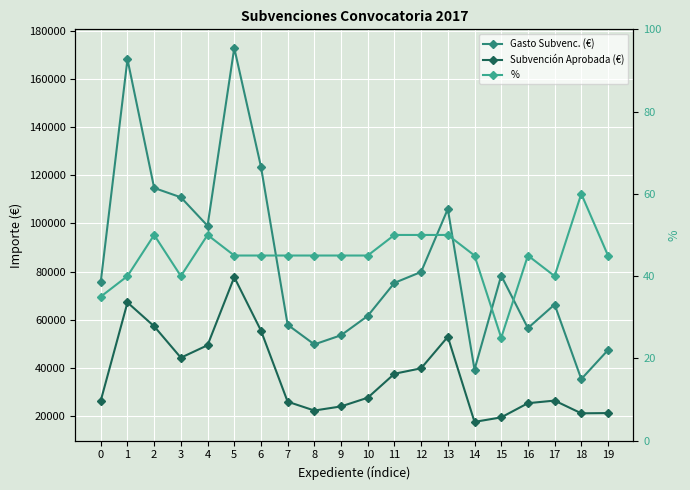

What is the total value across all series at 7?

84145.0